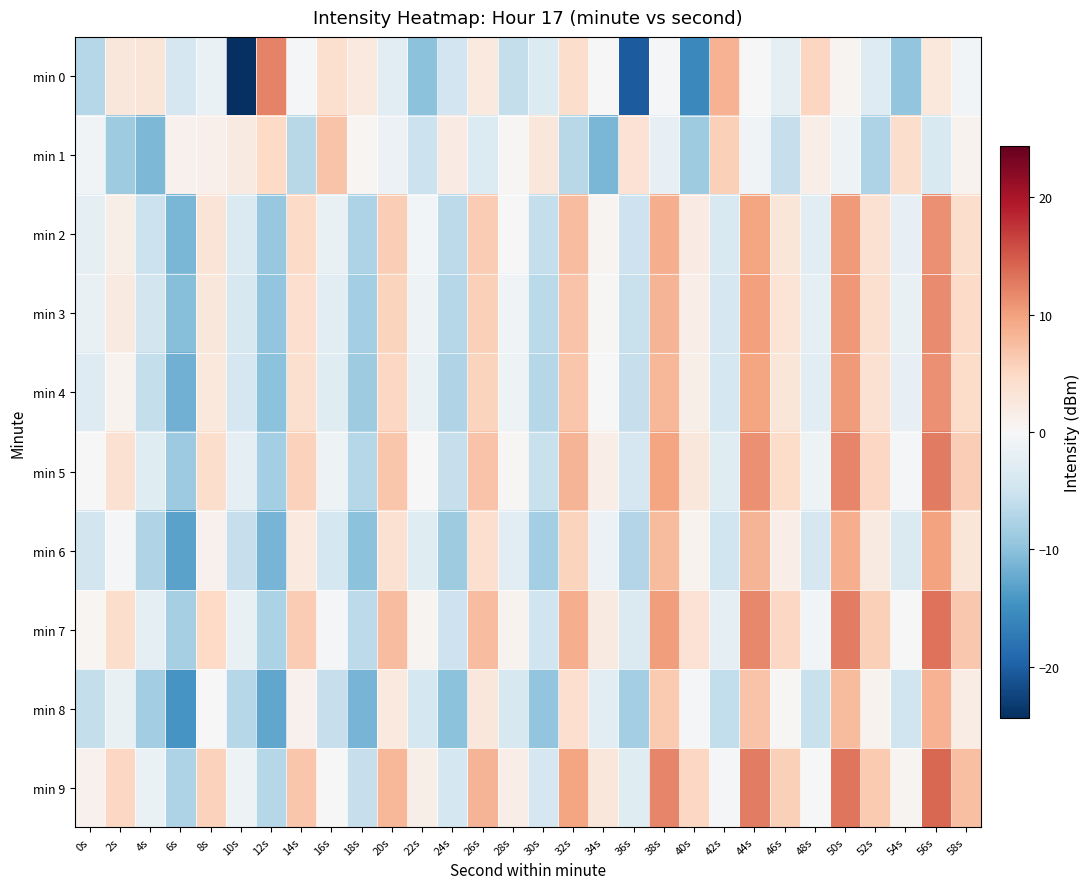

Reading right to left, transcribe all the data shown in this chart.

min 0: 58s=-0.7	56s=2.6	54s=-9.5	52s=-3.2	50s=0.6	48s=5.2	46s=-2.3	44s=-0.1	42s=8.5	40s=-15.7	38s=-0.4	36s=-20.4	34s=0.1	32s=4.3	30s=-3.2	28s=-5.9	26s=2.3	24s=-4.7	22s=-10.0	20s=-2.8	18s=2.4	16s=3.8	14s=-0.6	12s=12.0	10s=-24.4	8s=-1.7	6s=-4.1	4s=2.9	2s=2.8	0s=-7.0
min 1: 58s=0.9	56s=-3.7	54s=4.2	52s=-7.5	50s=-1.2	48s=1.6	46s=-5.6	44s=-0.9	42s=5.7	40s=-8.7	38s=-2.1	36s=3.5	34s=-11.2	32s=-6.8	30s=2.7	28s=0.3	26s=-3.4	24s=1.9	22s=-5.2	20s=-1.5	18s=0.5	16s=7.0	14s=-6.7	12s=4.9	10s=2.2	8s=1.3	6s=1.1	4s=-10.9	2s=-8.6	0s=-0.8
min 2: 58s=4.3	56s=11.1	54s=-2.1	52s=3.6	50s=10.3	48s=-2.8	46s=2.9	44s=9.6	42s=-3.7	40s=2.0	38s=8.8	36s=-5.0	34s=0.7	32s=7.5	30s=-5.9	28s=-0.2	26s=6.2	24s=-6.4	22s=-0.7	20s=5.9	18s=-7.6	16s=-1.8	14s=4.6	12s=-9.2	10s=-3.5	8s=3.1	6s=-11.1	4s=-5.3	2s=1.3	0s=-2.5
min 3: 58s=4.7	56s=11.4	54s=-1.8	52s=3.9	50s=10.6	48s=-2.5	46s=3.2	44s=9.9	42s=-4.1	40s=1.6	38s=8.3	36s=-5.4	34s=0.3	32s=7.0	30s=-6.6	28s=-0.9	26s=5.7	24s=-7.0	22s=-1.3	20s=5.4	18s=-8.4	16s=-2.6	14s=4.1	12s=-9.7	10s=-3.9	8s=2.8	6s=-10.4	4s=-4.6	2s=2.1	0s=-1.8
min 4: 58s=4.4	56s=11.1	54s=-2.1	52s=3.6	50s=10.3	48s=-2.8	46s=2.9	44s=9.6	42s=-4.4	40s=1.3	38s=8.0	36s=-5.7	34s=0.0	32s=6.7	30s=-6.9	28s=-1.2	26s=5.4	24s=-7.3	22s=-1.6	20s=5.1	18s=-8.7	16s=-2.9	14s=3.8	12s=-10.0	10s=-4.2	8s=2.5	6s=-11.7	4s=-5.9	2s=0.8	0s=-3.1
min 5: 58s=5.9	56s=12.6	54s=-0.6	52s=5.1	50s=11.8	48s=-1.3	46s=4.4	44s=11.1	42s=-2.9	40s=2.8	38s=9.5	36s=-4.2	34s=1.5	32s=8.2	30s=-5.4	28s=0.3	26s=6.9	24s=-5.6	22s=0.1	20s=6.8	18s=-7.0	16s=-1.2	14s=5.5	12s=-8.3	10s=-2.5	8s=4.2	6s=-8.8	4s=-3.0	2s=3.7	0s=-0.2
min 6: 58s=3.0	56s=9.7	54s=-3.5	52s=2.2	50s=8.9	48s=-4.2	46s=1.5	44s=8.2	42s=-4.8	40s=0.9	38s=7.6	36s=-7.1	34s=-1.4	32s=5.3	30s=-8.3	28s=-2.6	26s=4.0	24s=-8.7	22s=-3.0	20s=3.7	18s=-10.1	16s=-4.3	14s=2.4	12s=-11.4	10s=-5.6	8s=1.1	6s=-13.1	4s=-7.3	2s=-0.6	0s=-4.5
min 7: 58s=6.5	56s=13.2	54s=0.0	52s=5.7	50s=12.4	48s=-0.7	46s=5.0	44s=11.7	42s=-2.3	40s=3.4	38s=10.1	36s=-3.6	34s=2.1	32s=8.8	30s=-4.8	28s=0.9	26s=7.5	24s=-5.0	22s=0.7	20s=7.4	18s=-6.4	16s=-0.6	14s=6.1	12s=-7.7	10s=-1.9	8s=4.8	6s=-8.2	4s=-2.4	2s=4.3	0s=0.4
min 8: 58s=1.7	56s=8.4	54s=-4.8	52s=0.9	50s=7.6	48s=-5.5	46s=0.2	44s=6.9	42s=-6.1	40s=-0.4	38s=6.3	36s=-8.4	34s=-2.7	32s=4.0	30s=-9.6	28s=-3.9	26s=2.7	24s=-10.0	22s=-4.3	20s=2.4	18s=-11.4	16s=-5.6	14s=1.1	12s=-12.7	10s=-6.9	8s=-0.2	6s=-14.4	4s=-8.6	2s=-1.9	0s=-5.8
min 9: 58s=7.2	56s=13.9	54s=0.7	52s=6.4	50s=13.1	48s=0.0	46s=5.7	44s=12.4	42s=-0.6	40s=5.1	38s=11.8	36s=-2.9	34s=2.8	32s=9.5	30s=-4.1	28s=1.6	26s=8.2	24s=-4.3	22s=1.4	20s=8.1	18s=-5.7	16s=0.1	14s=6.8	12s=-7.0	10s=-1.2	8s=5.5	6s=-7.5	4s=-1.7	2s=5.0	0s=1.1